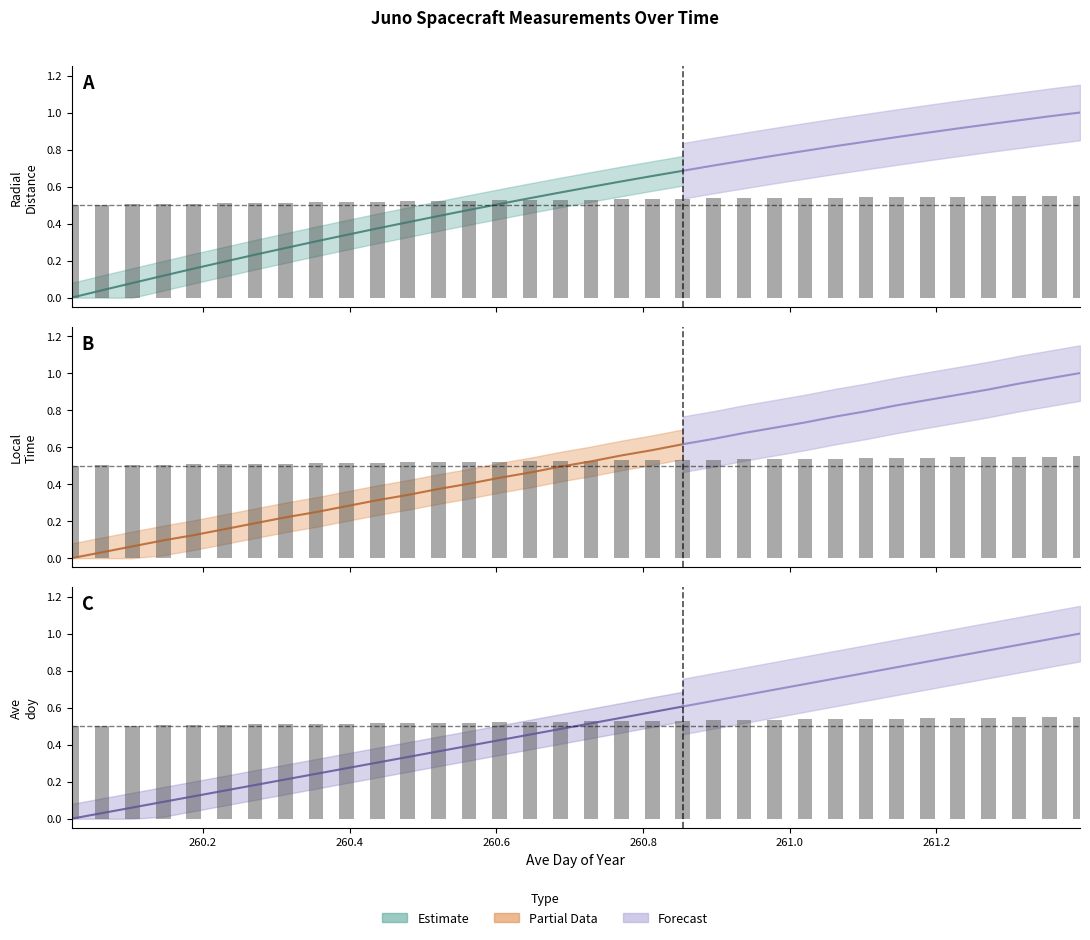

Count the number of categories in the chart.

34